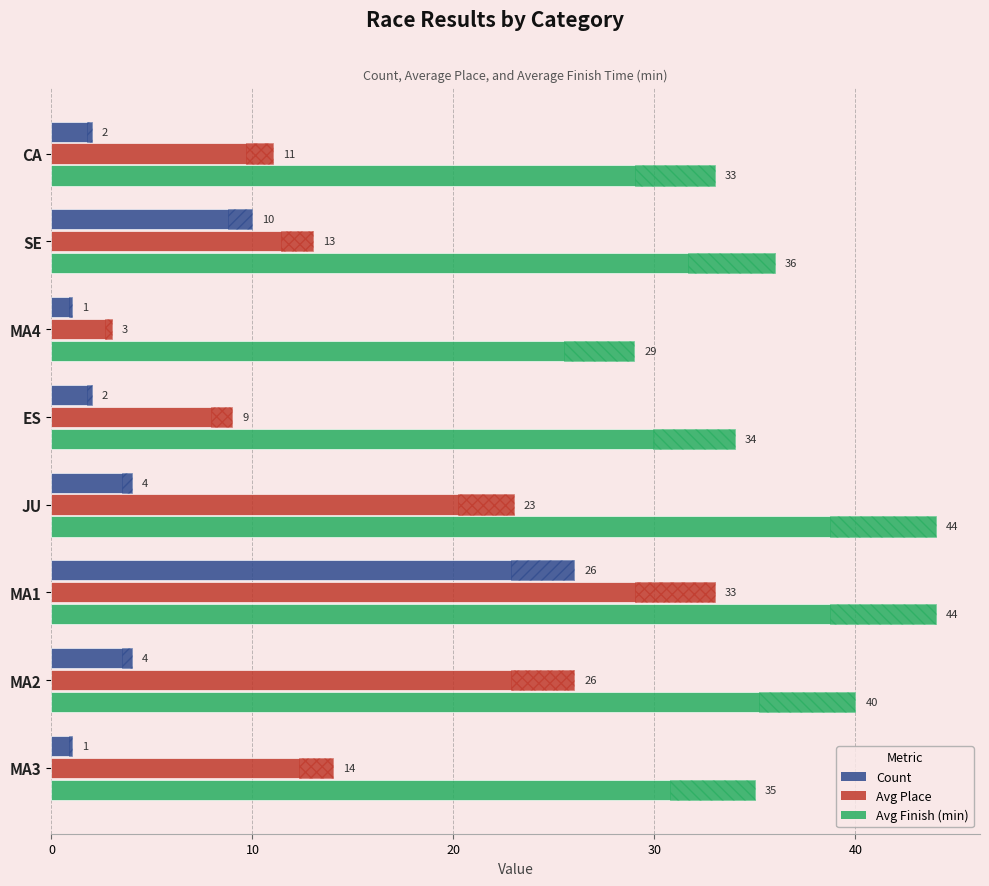

How many groups of bars are there?

8